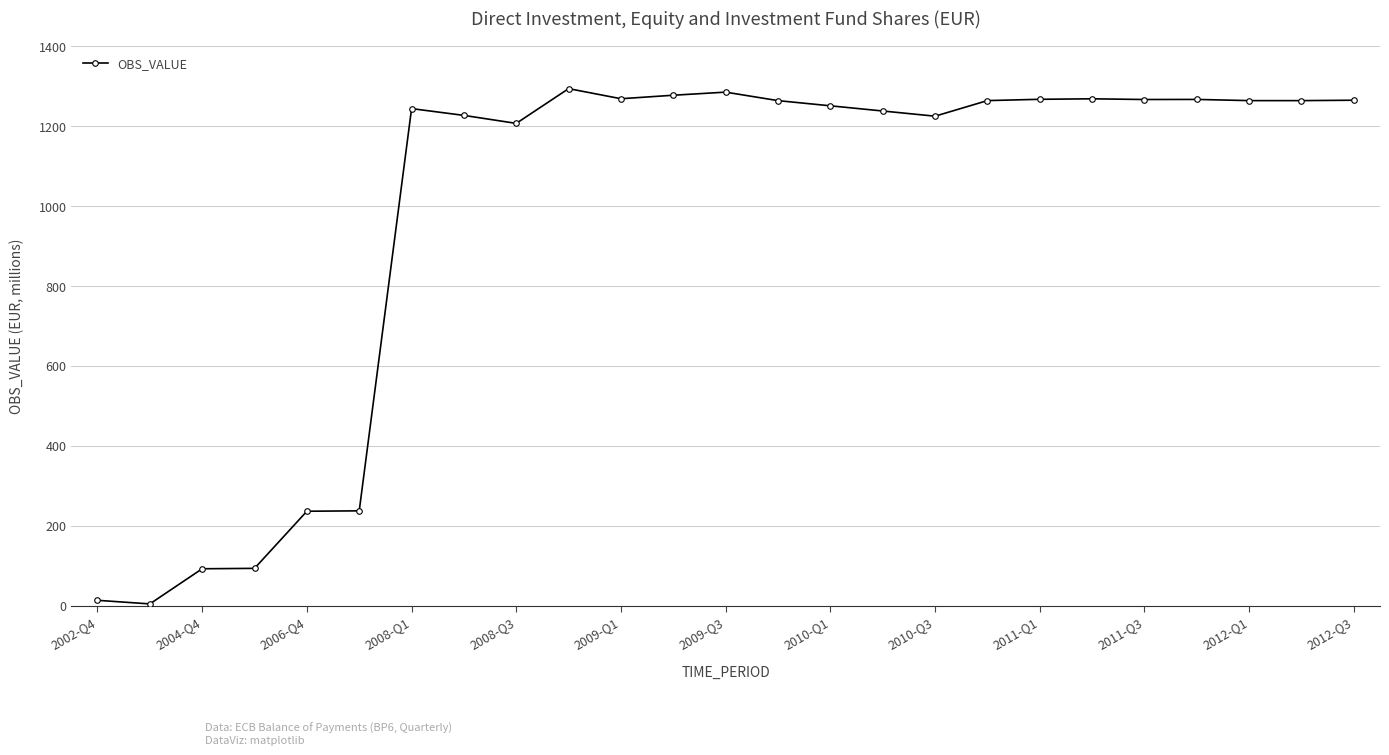

What is the value of the 14th point from the left?

1264.0